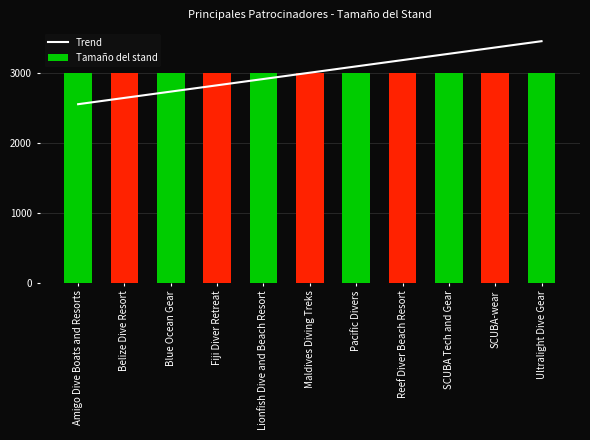

At how many categories does at least one series exceed 3235?

3